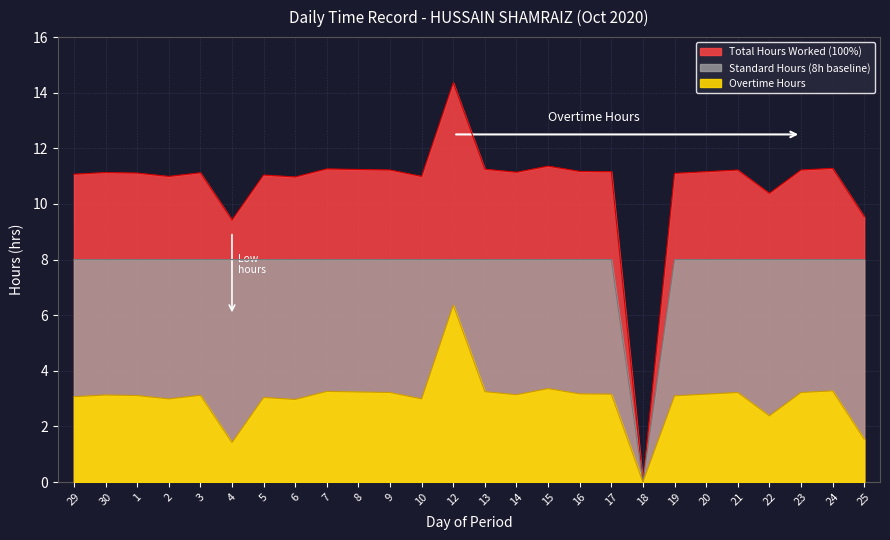

Which has a higher value, 7 or 8?

7